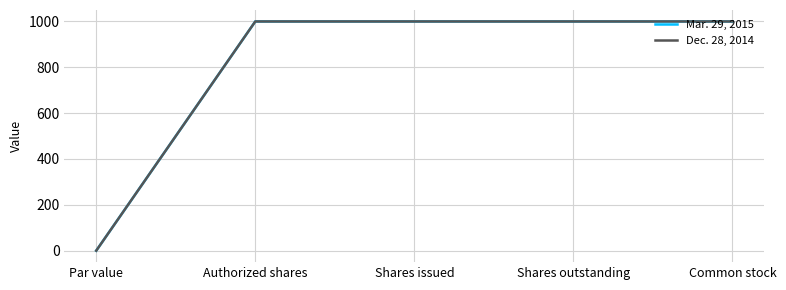

True or false: Mar. 29, 2015 has a value of 1000 at Shares issued.

True